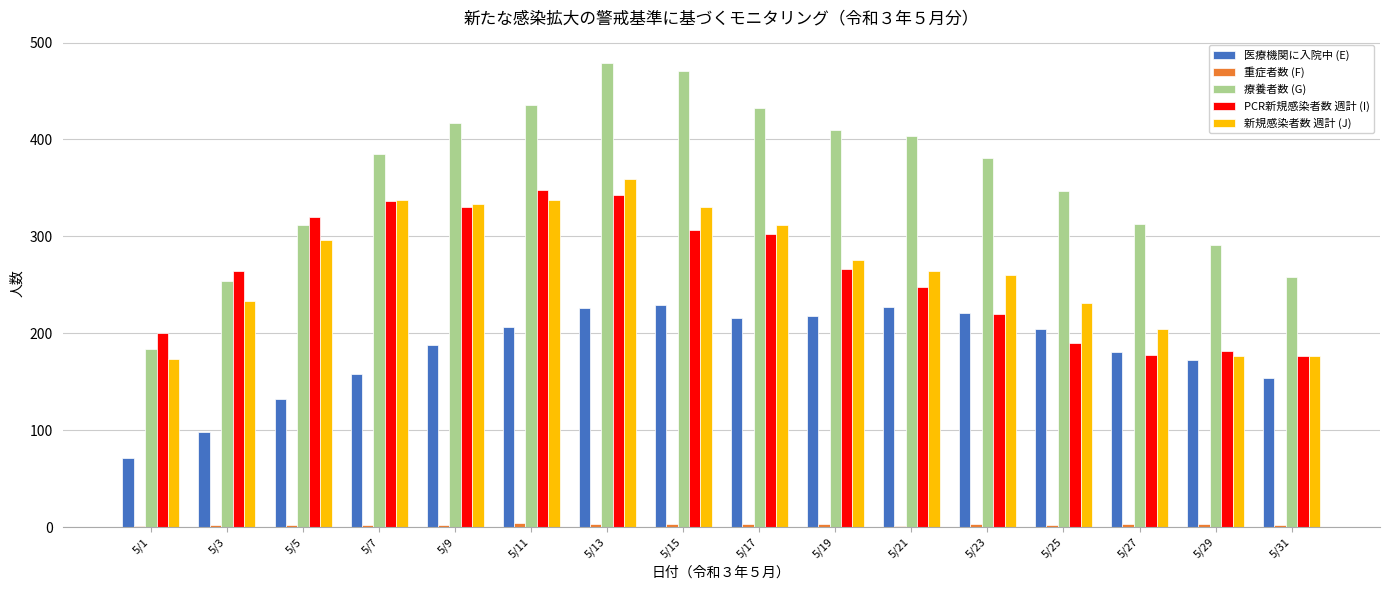

What is the greatest value displayed?

479